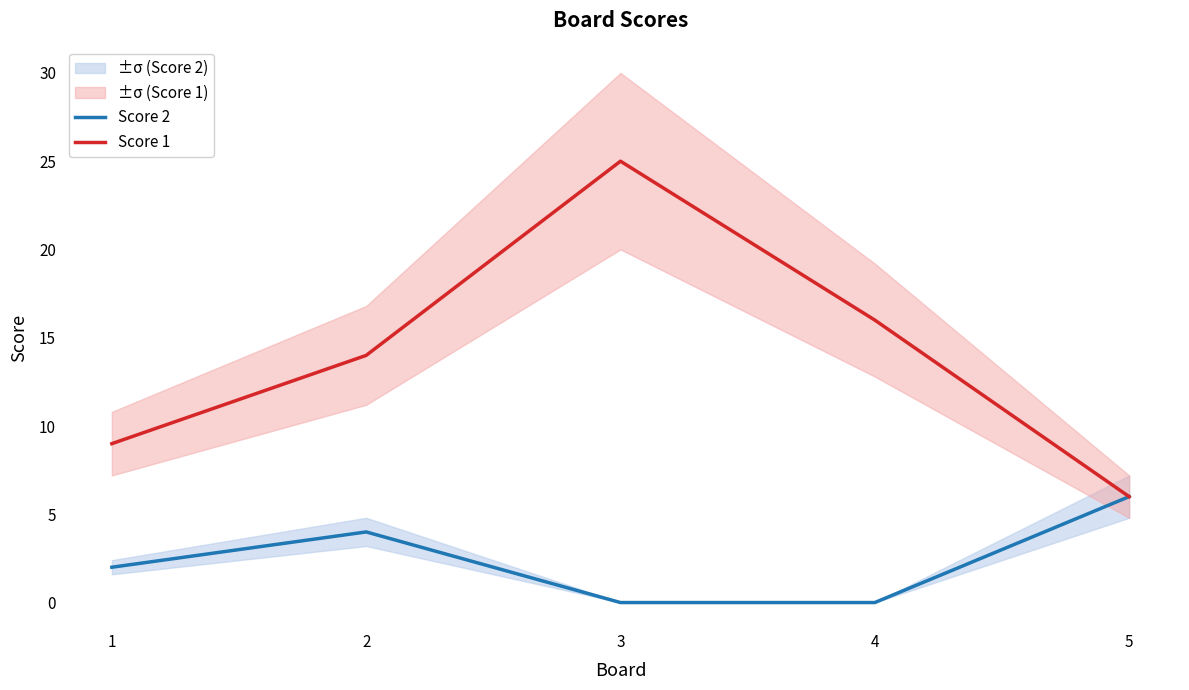

At which label does Score 1 reach its minimum?

5